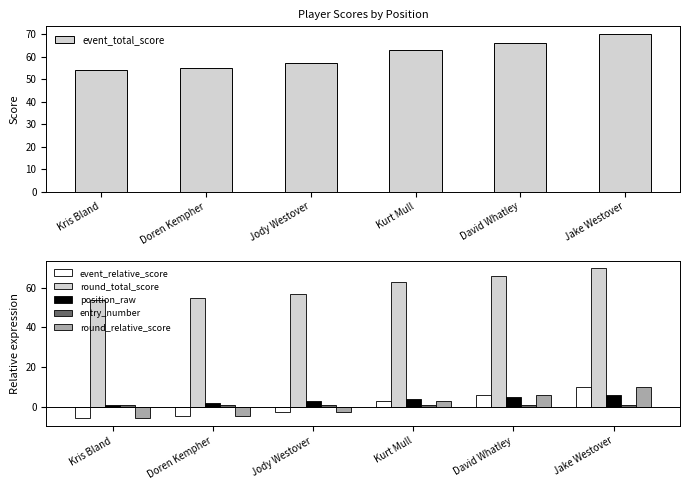

Which series has the largest range (max minus min)?

event_total_score